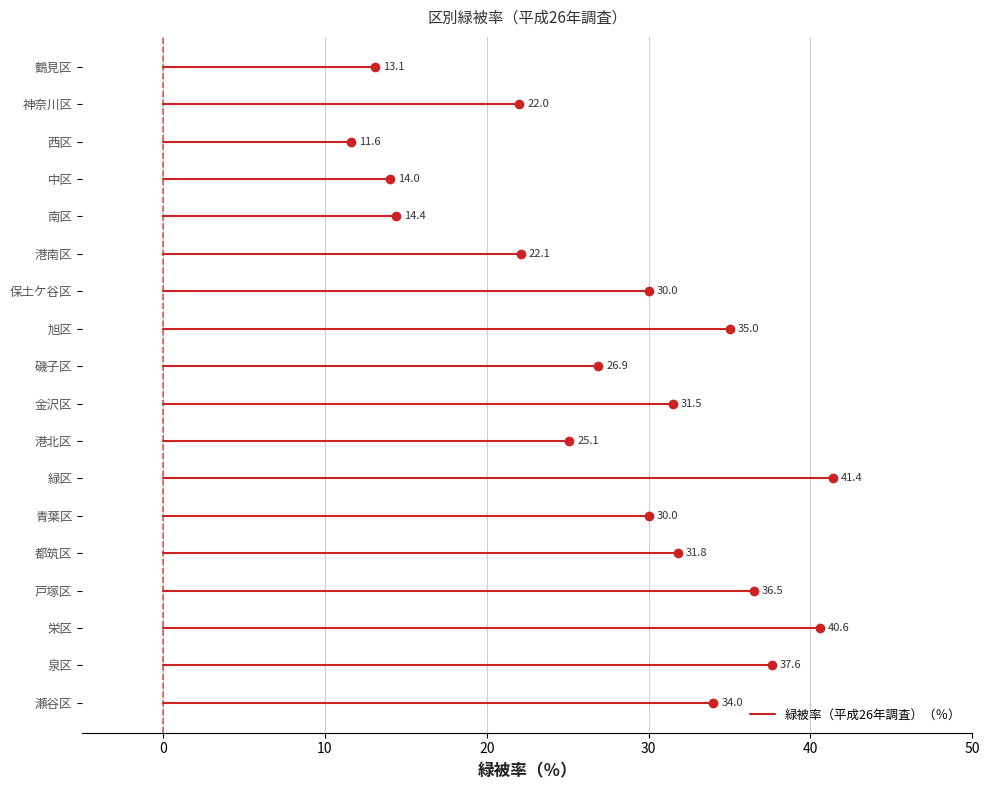

What is the label of the 4th point from the right?

戸塚区